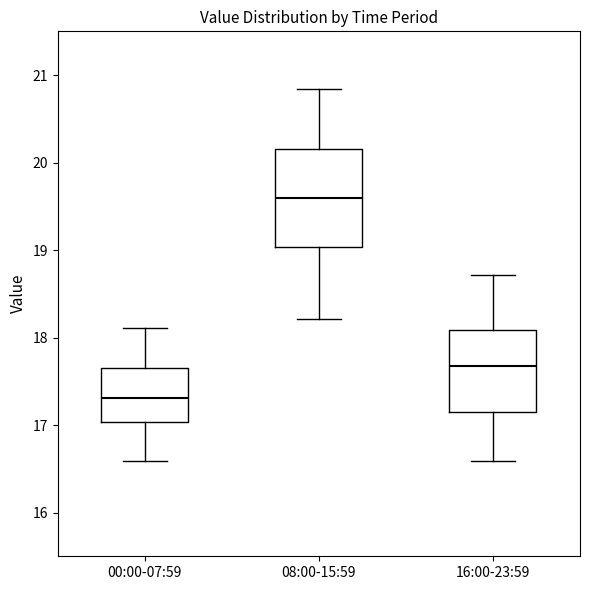

Reading left to right, transcribe this box plot: for each box, give where its median line is, the range the box spans, and where its two whiskers end, as read against the y-axis. The values are not printed on the chart, so give them approximately, as read against the axis.

00:00-07:59: median 17.3, box 17.0 to 17.7, whiskers 16.6 to 18.1
08:00-15:59: median 19.6, box 19.0 to 20.2, whiskers 18.2 to 20.8
16:00-23:59: median 17.7, box 17.2 to 18.1, whiskers 16.6 to 18.7